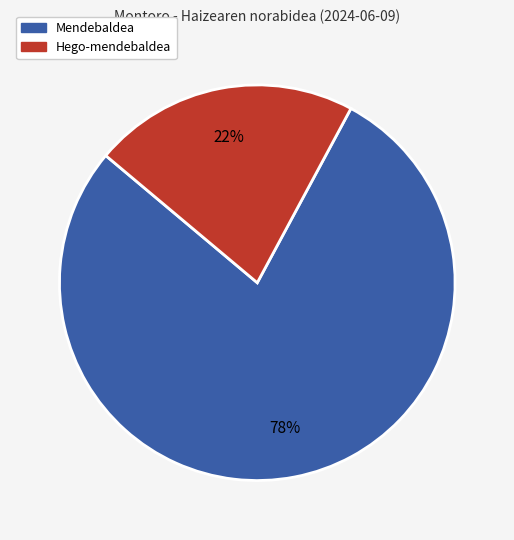

To the nearest percent, what percentage of the pie is Hego-mendebaldea?

22%